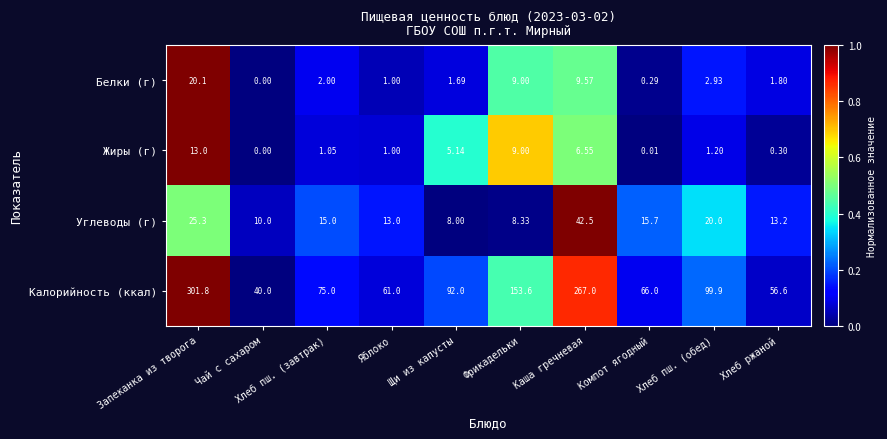

Which series has the largest total across all categories?

Калорийность (ккал)